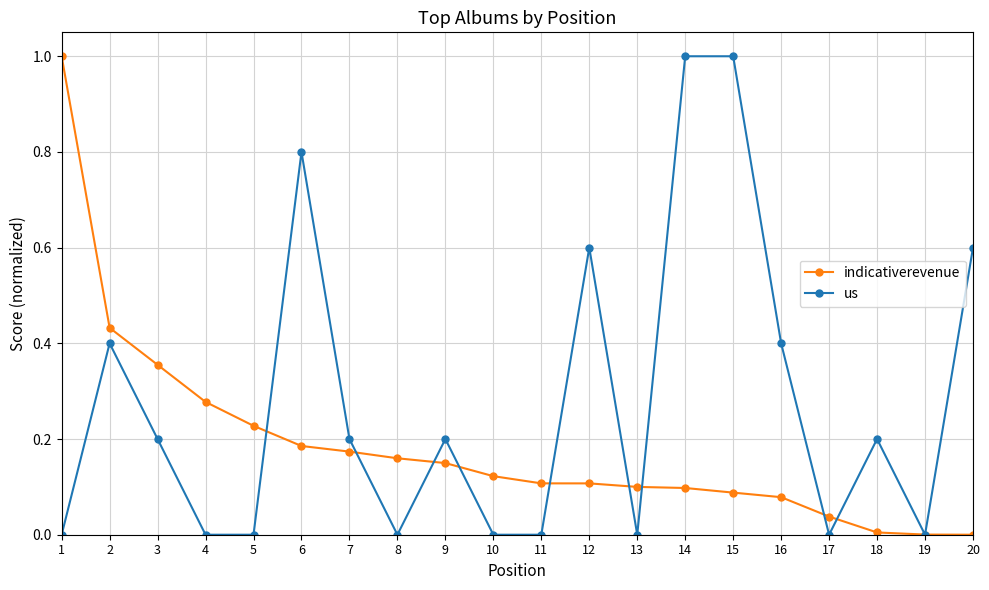

What is the sum of all us values?

5.6